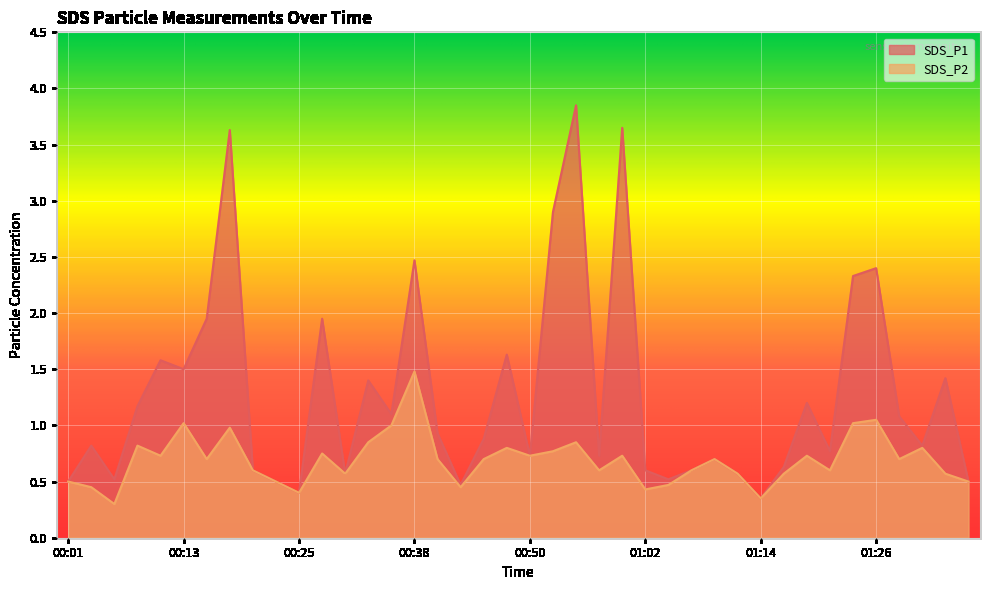

Is the value of SDS_P2 at 00:59 greater than the value of SDS_P1 at 01:07?

Yes